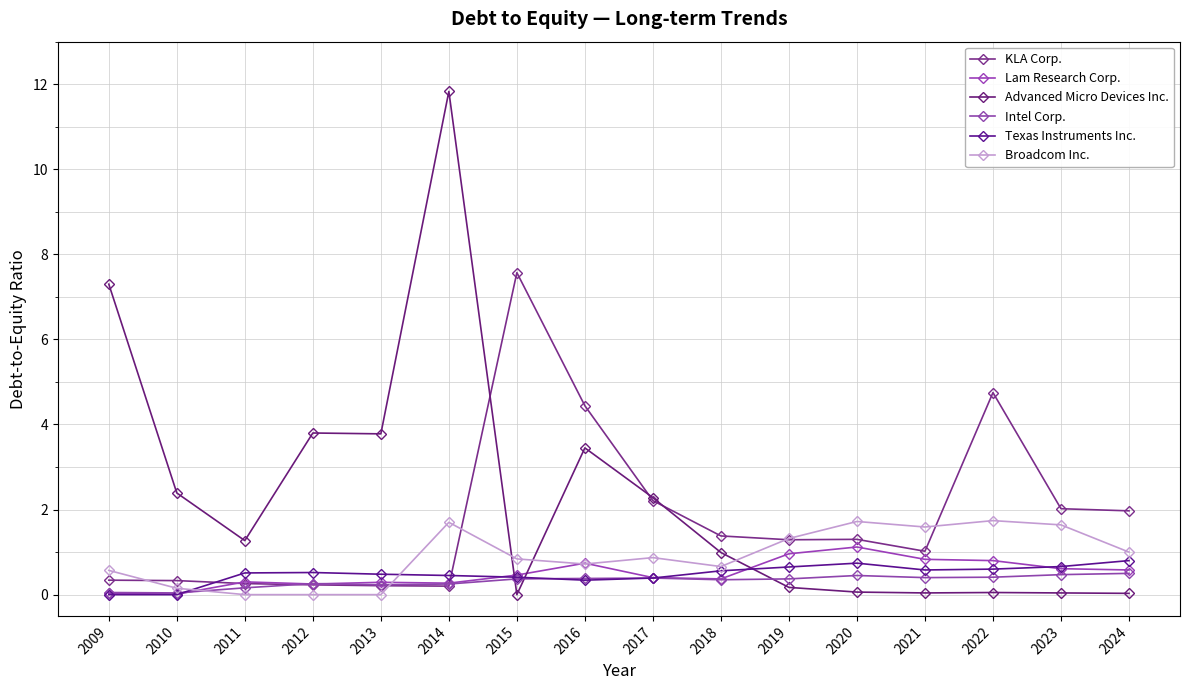

At how many categories does at least one series exceed 9?

1